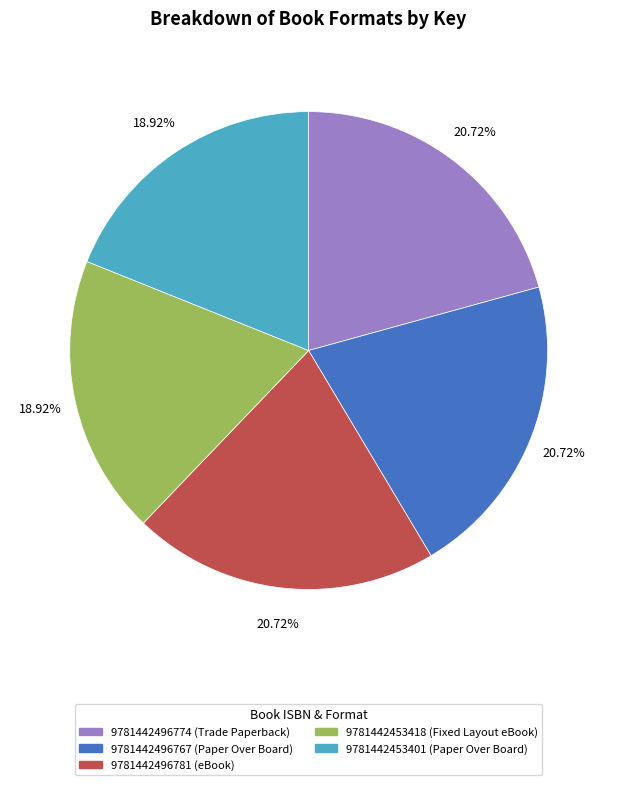

Between 9781442453418 and 9781442496781, which is larger?

9781442496781